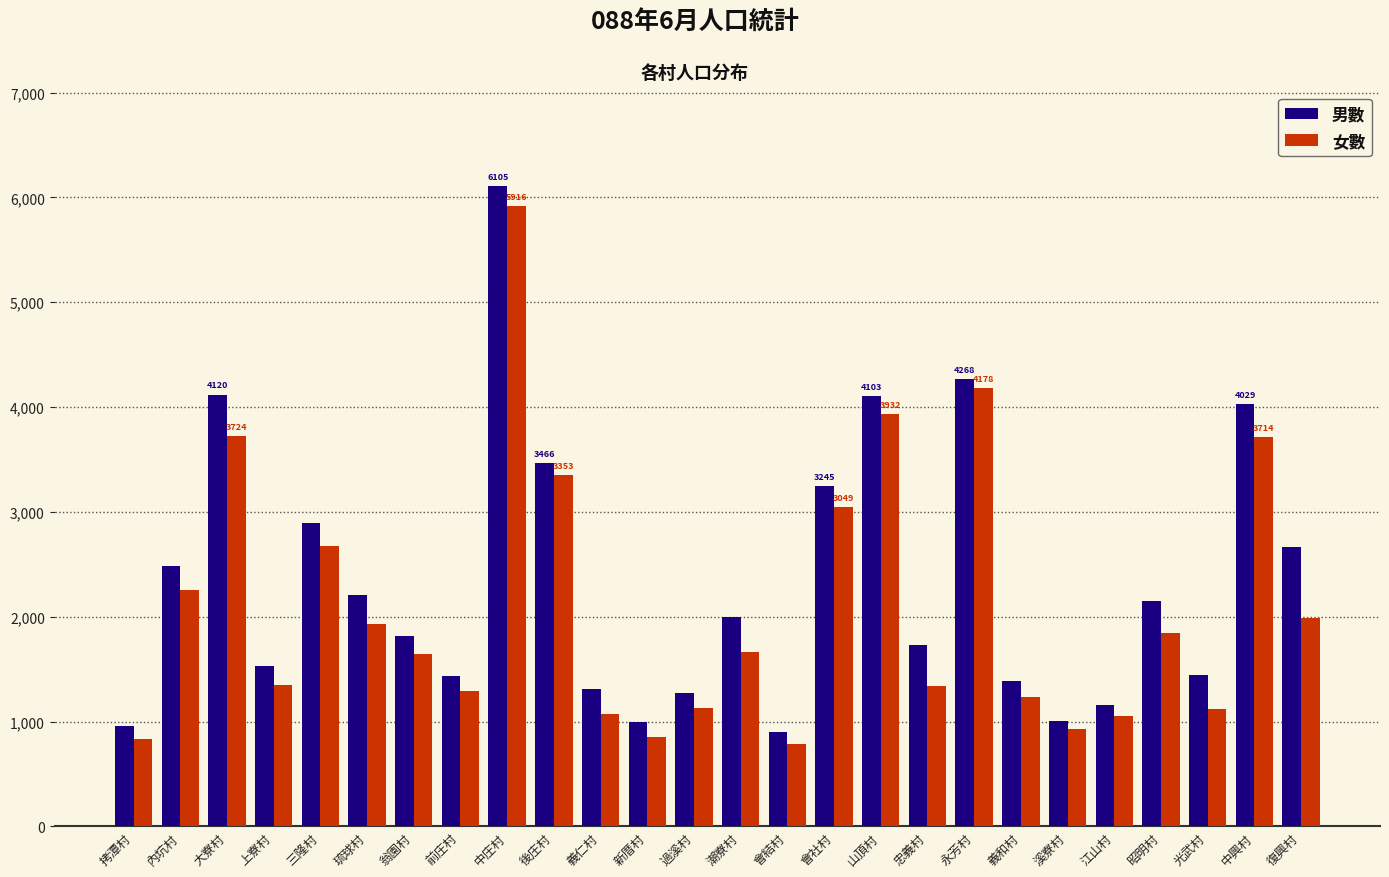

What is the approximate value of 女數 at 復興村, to the nearest 10?

1990